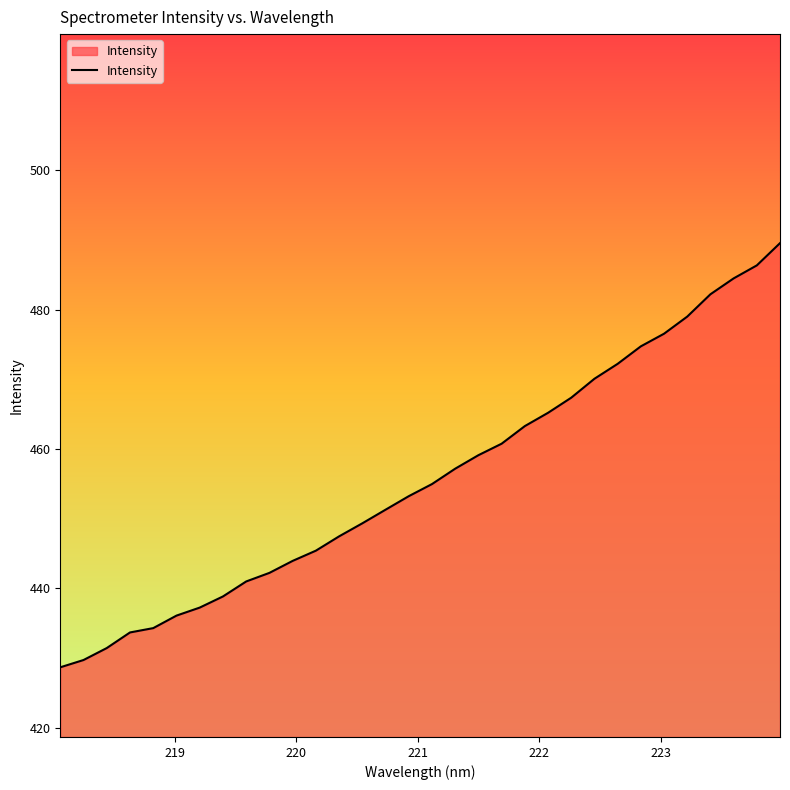

What is the minimum value shown in the chart?

428.7